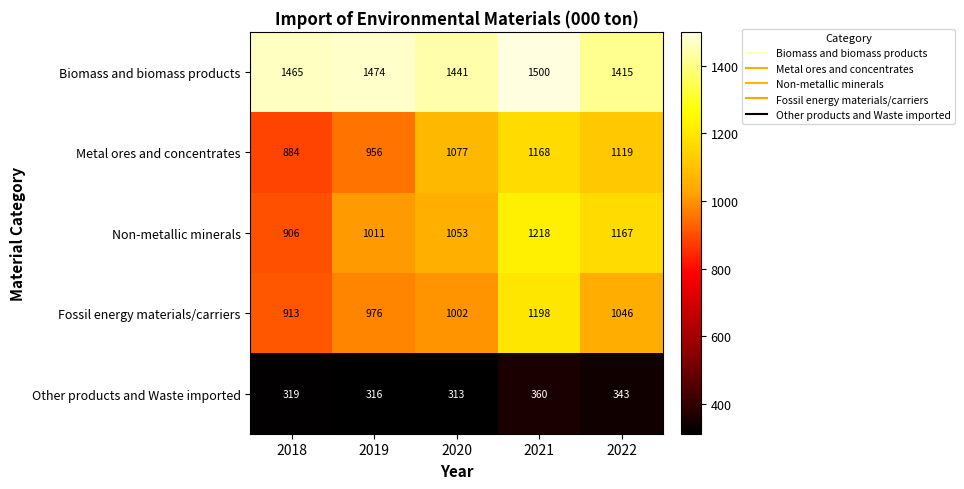

Reading left to right, extract all data points from this chart.

Biomass and biomass products: 2018=1465	2019=1474	2020=1441	2021=1500	2022=1415
Metal ores and concentrates: 2018=884	2019=956	2020=1077	2021=1168	2022=1119
Non-metallic minerals: 2018=906	2019=1011	2020=1053	2021=1218	2022=1167
Fossil energy materials/carriers: 2018=913	2019=976	2020=1002	2021=1198	2022=1046
Other products and Waste imported: 2018=319	2019=316	2020=313	2021=360	2022=343